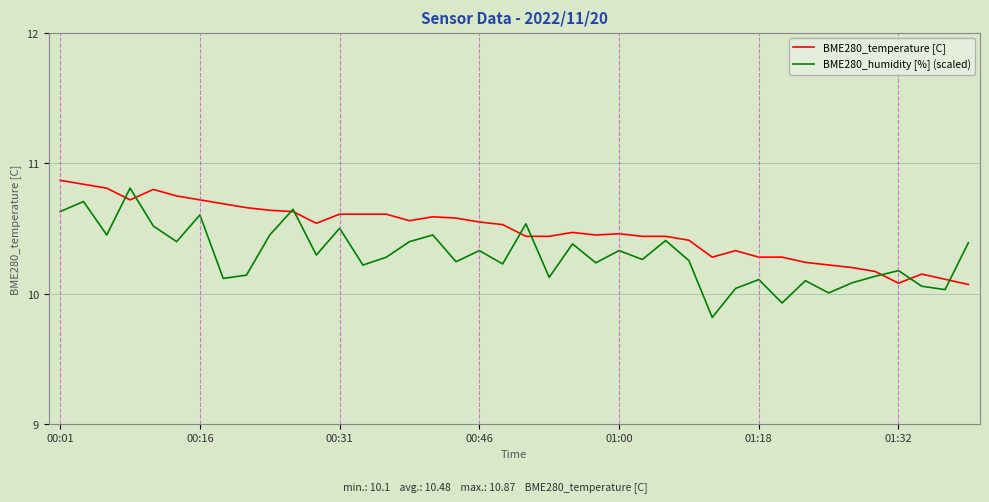

What is the smallest value displayed?

9.8